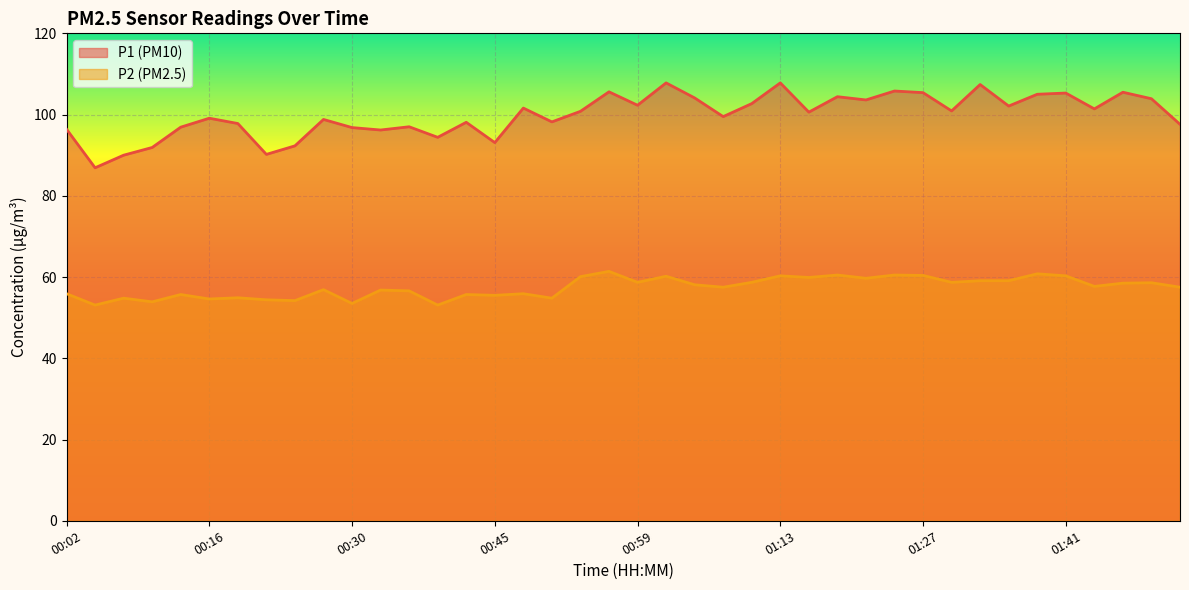

True or false: P1 has a value of 102.7 at 01:10.

True